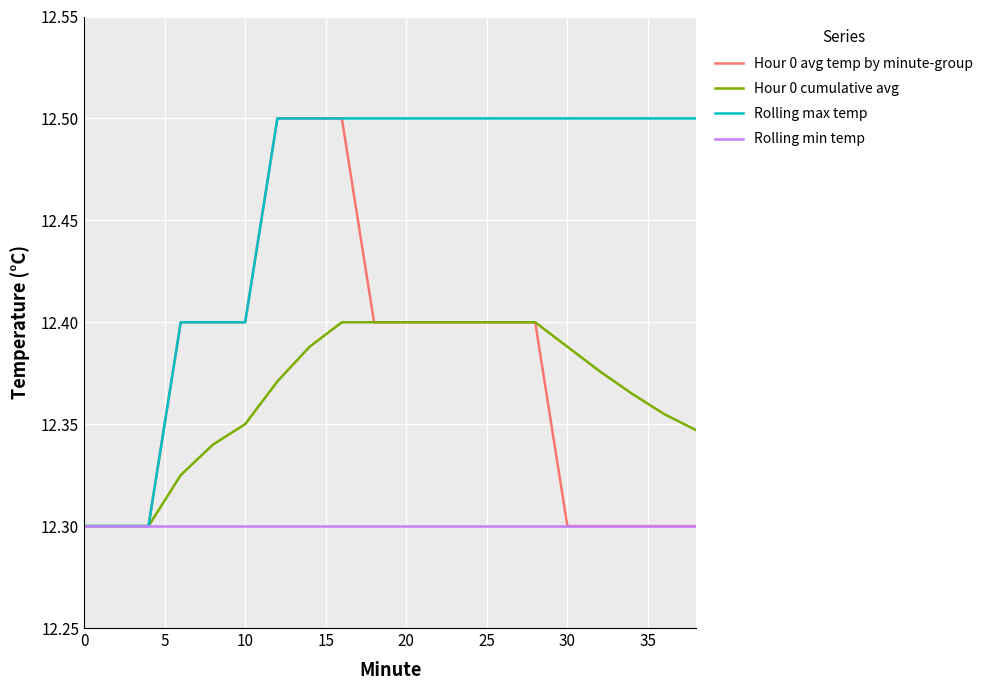

What is the greatest value displayed?

12.5